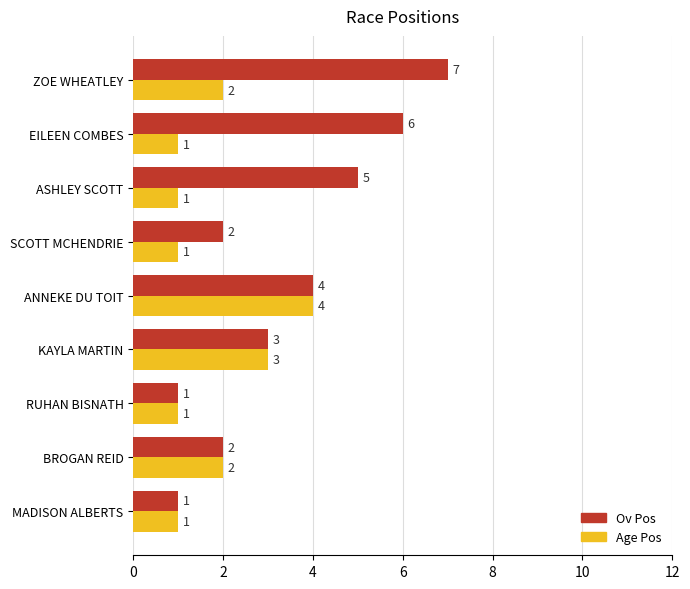

What is the maximum value for Ov Pos?

7